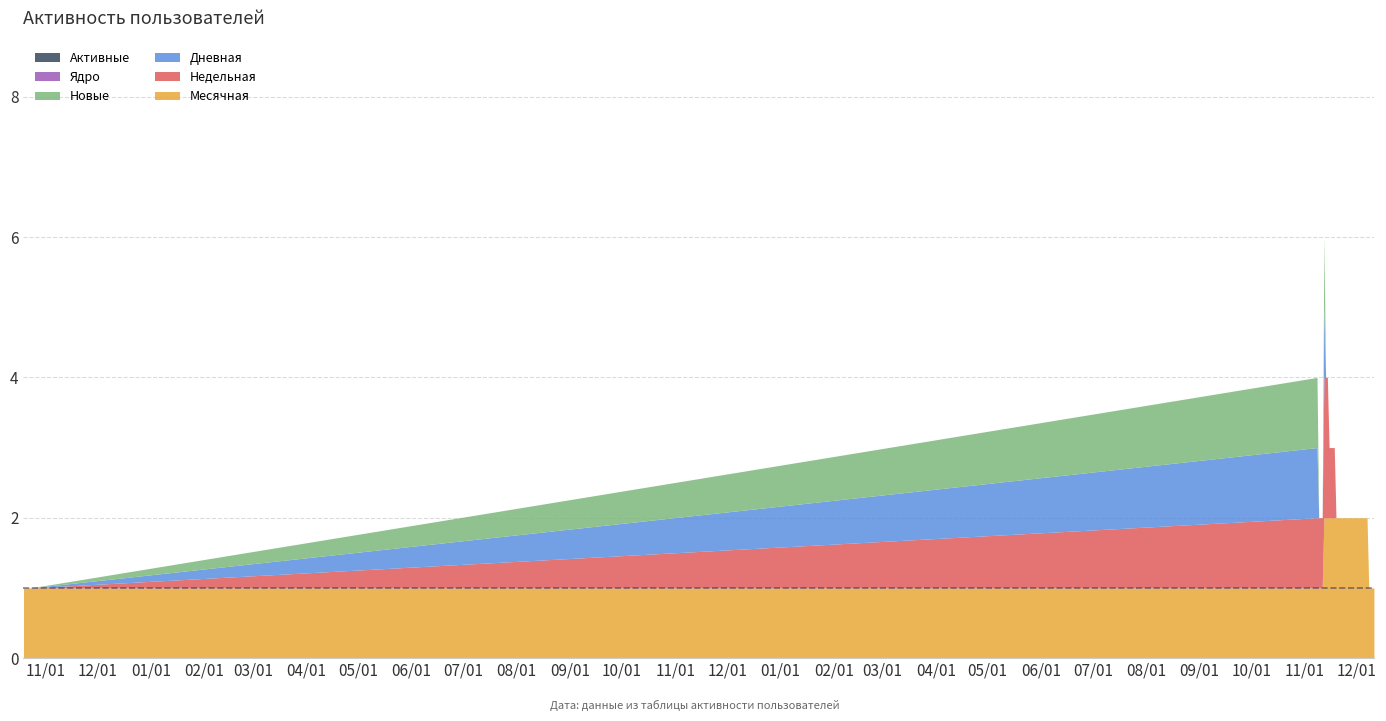

Reading right to left, transcribe all the data shown in this chart.

Месячная: 1	1	1	1	2	2	2	2	2	2	2	2	2	2	2	2	2	2	2	2	2	2	2	2	2	2	2	2	2	2	1	1	1	1	1	1	1	1	1
Недельная: 0	0	0	0	0	0	0	0	0	0	0	0	0	0	0	0	0	0	0	0	0	0	0	1	1	1	1	2	2	2	1	1	1	1	0	0	0	0	0
Дневная: 0	0	0	0	0	0	0	0	0	0	0	0	0	0	0	0	0	0	0	0	0	0	0	0	0	0	0	0	0	1	0	0	0	1	0	0	0	0	0
Новые: 0	0	0	0	0	0	0	0	0	0	0	0	0	0	0	0	0	0	0	0	0	0	0	0	0	0	0	0	0	1	0	0	0	1	0	0	0	0	0
Ядро: 0	0	0	0	0	0	0	0	0	0	0	0	0	0	0	0	0	0	0	0	0	0	0	0	0	0	0	0	0	0	0	0	0	0	0	0	0	0	0
Активные: 0	0	0	0	0	0	0	0	0	0	0	0	0	0	0	0	0	0	0	0	0	0	0	0	0	0	0	0	0	0	0	0	0	0	0	0	0	0	0